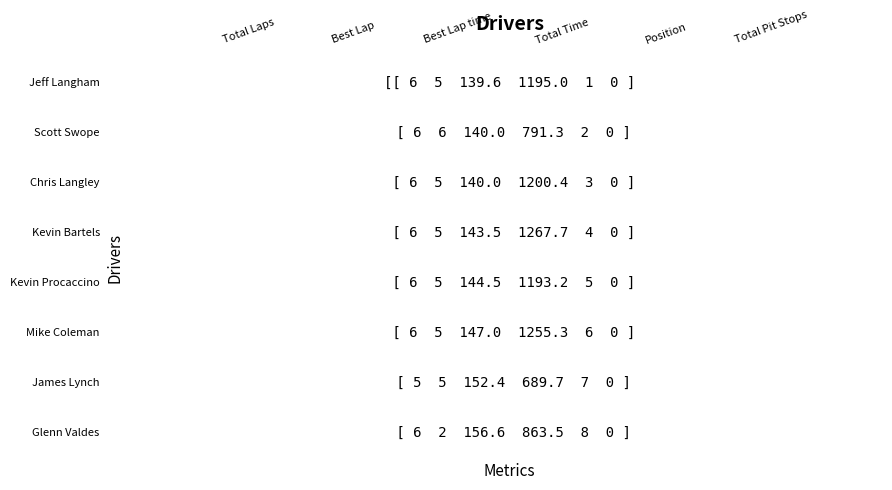

List the labels in order of Glenn Valdes value, smallest first.

Total Pit Stops, Best Lap, Total Laps, Position, Best Lap time, Total Time